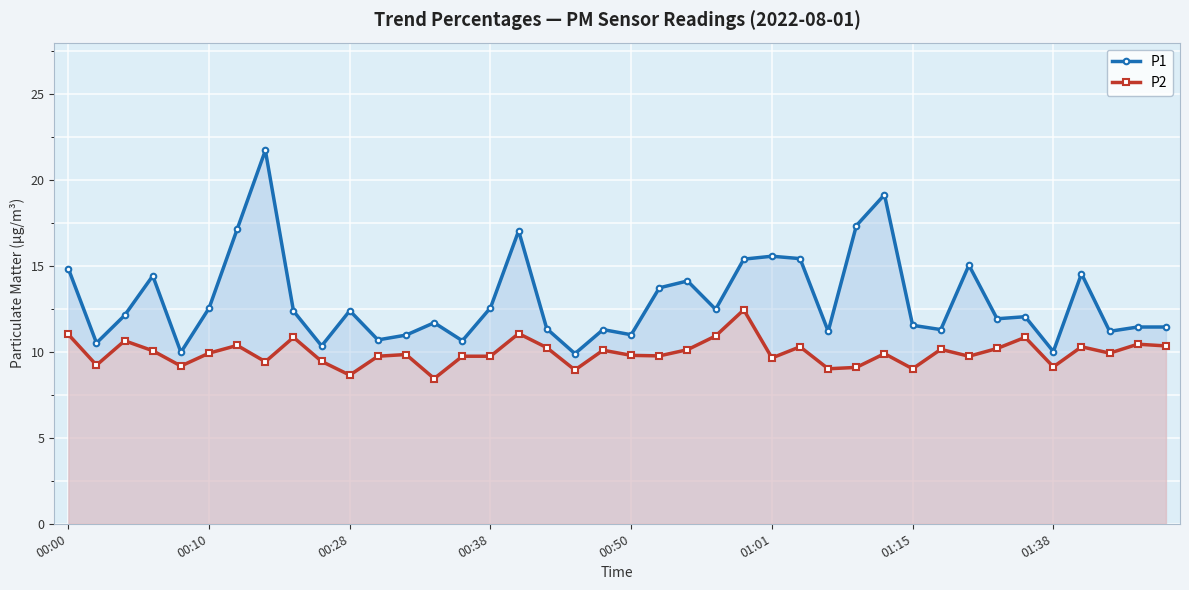

Between 29 and 38, which series saw the biggest shift?

P1